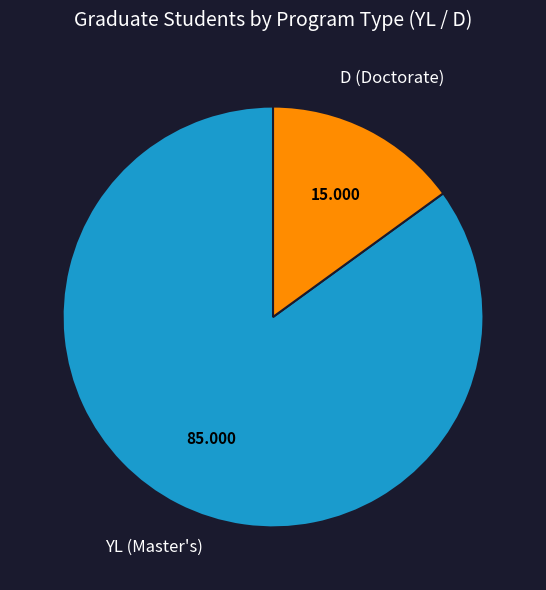

How many slices are in this pie chart?

2